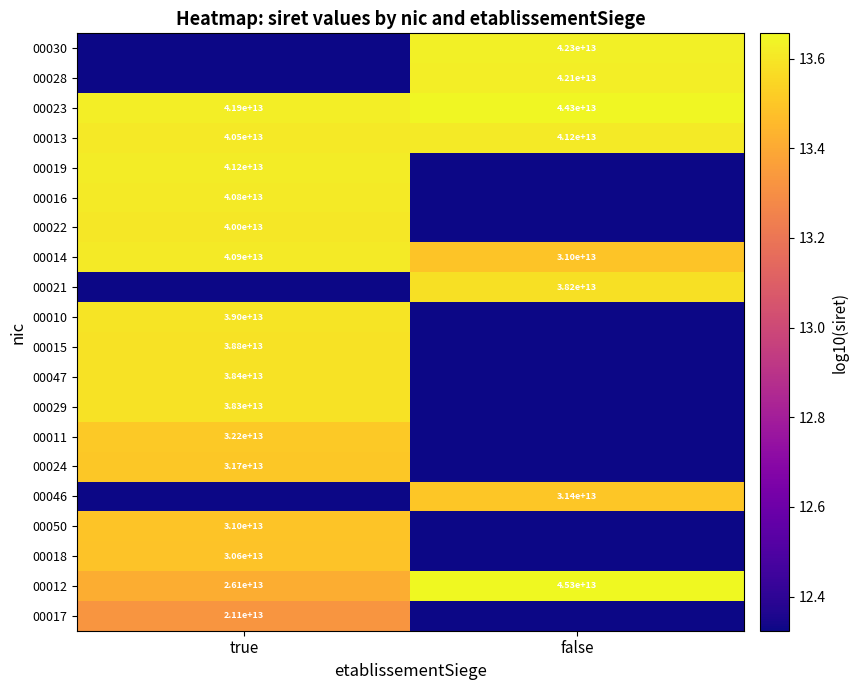

What is the smallest value displayed?

12.3